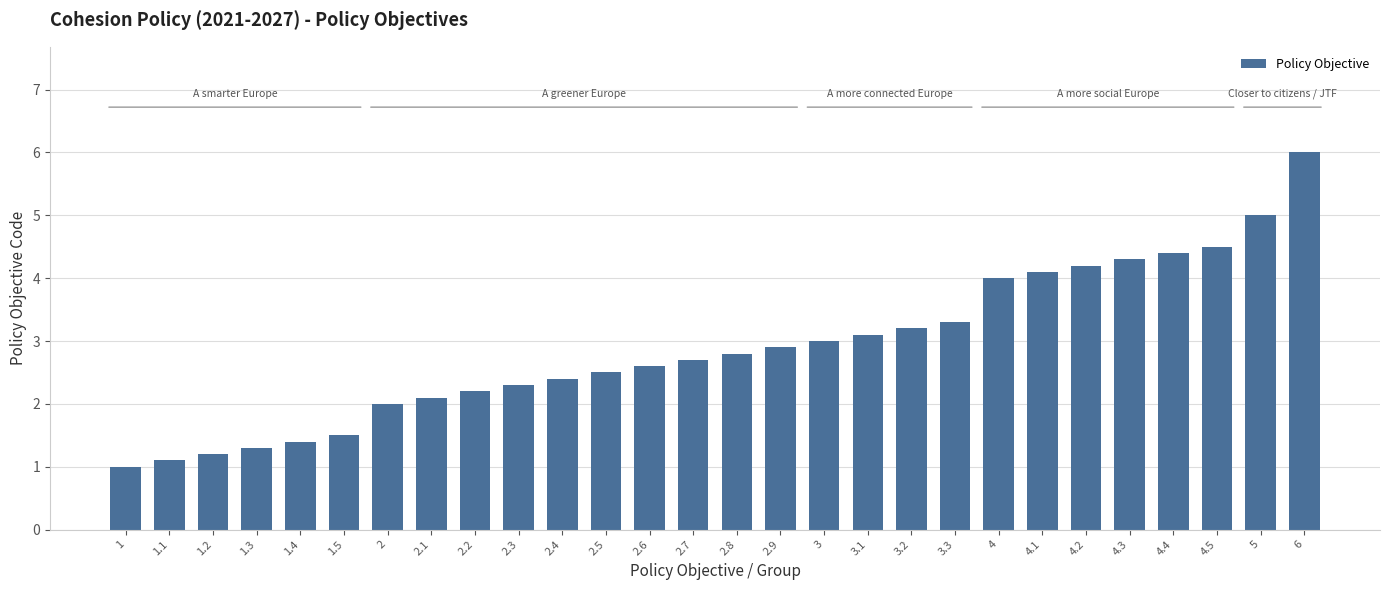

Reading left to right, transcribe all the data shown in this chart.

1.0	1.1	1.2	1.3	1.4	1.5	2.0	2.1	2.2	2.3	2.4	2.5	2.6	2.7	2.8	2.9	3.0	3.1	3.2	3.3	4.0	4.1	4.2	4.3	4.4	4.5	5.0	6.0